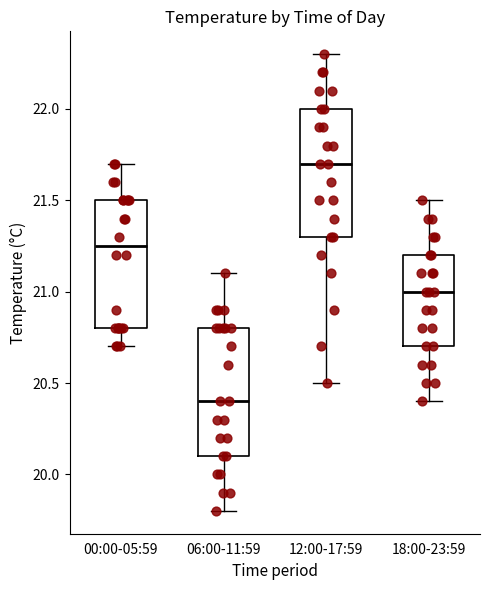

Where is the lower edge of the box for 18:00-23:59 on the y-axis? The values are not printed on the chart, so give them approximately, as read against the axis.

20.70